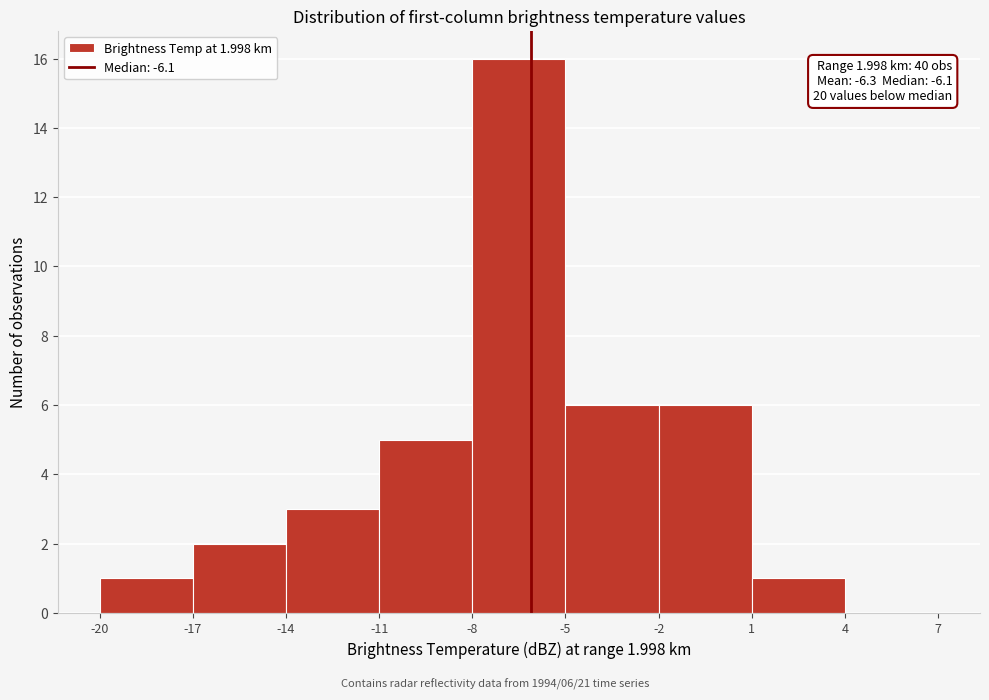

Over which range of the x-axis is the bar tallest?

-8 to -5